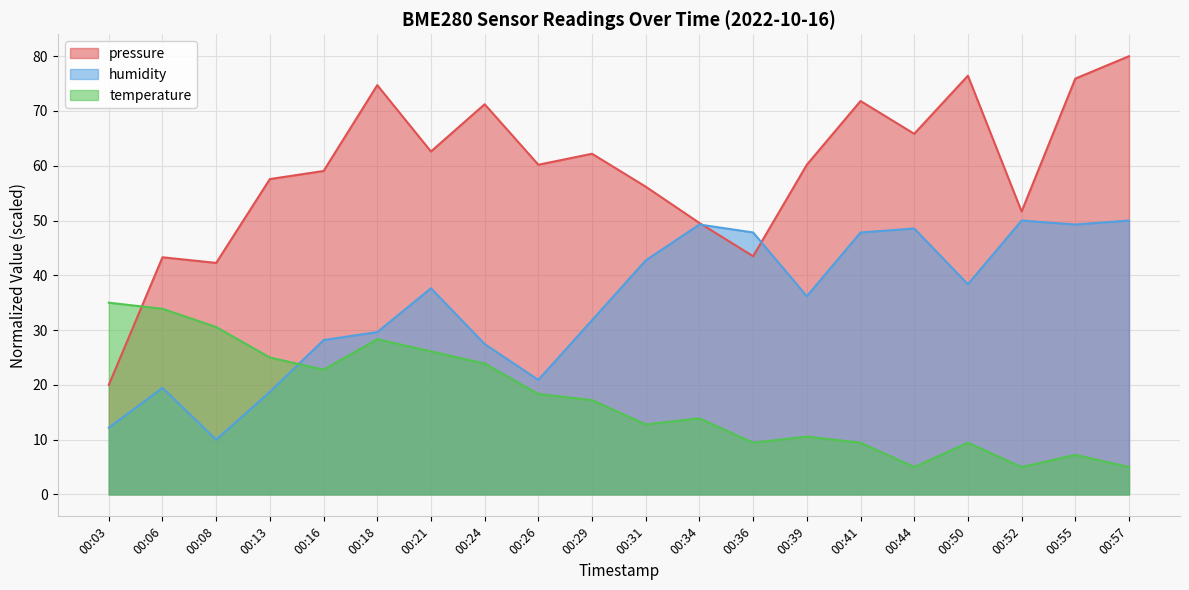

Where does the temperature series first go above 17?

00:03